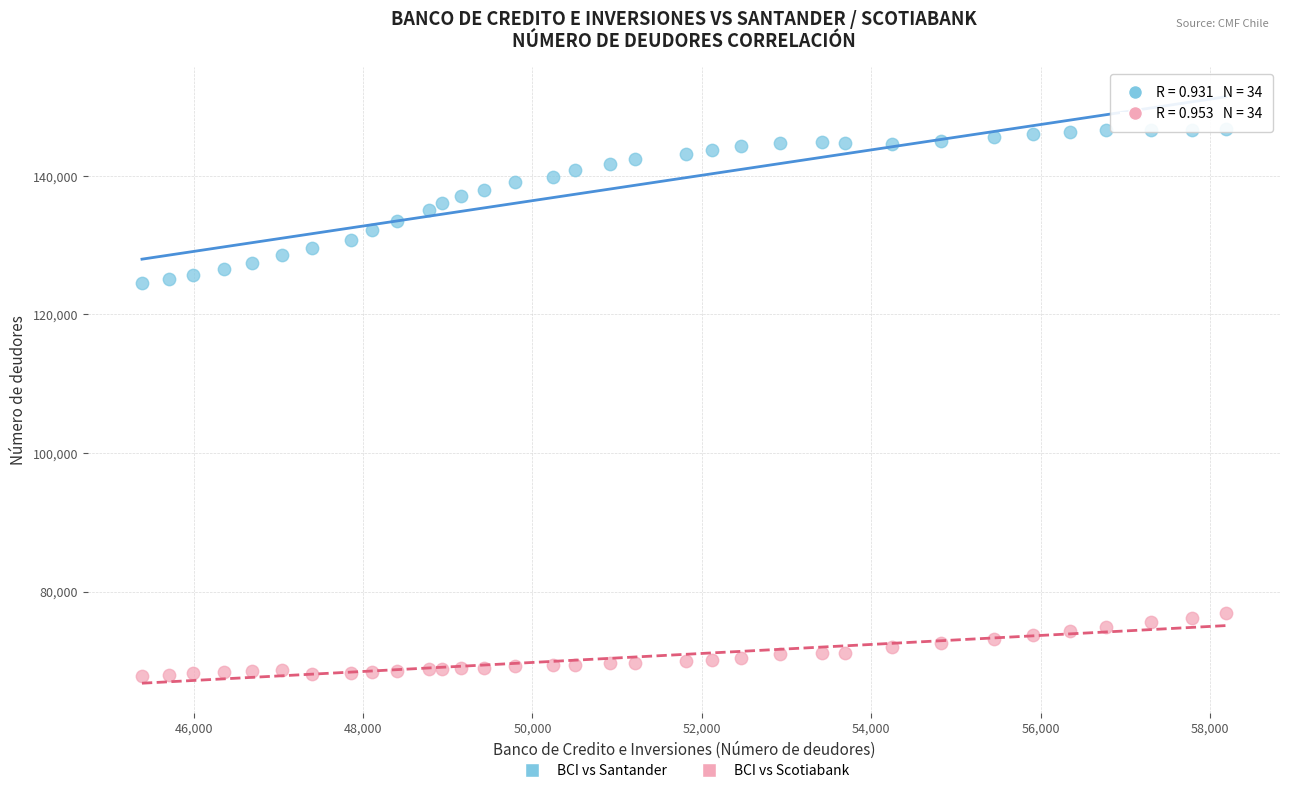

Across all data points, what is the range of X values (max minus min)?

12796